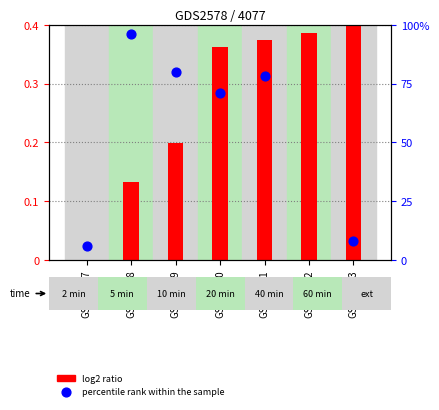

What is the total value across all series at GSM99089?

80.2